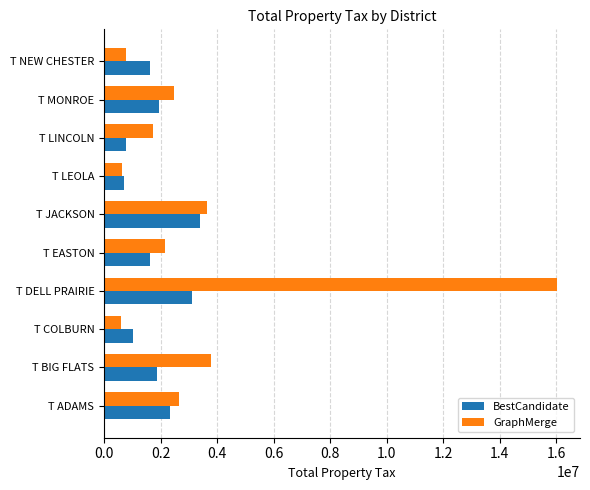

Is it true that BestCandidate equals 3114537 at T DELL PRAIRIE?

True